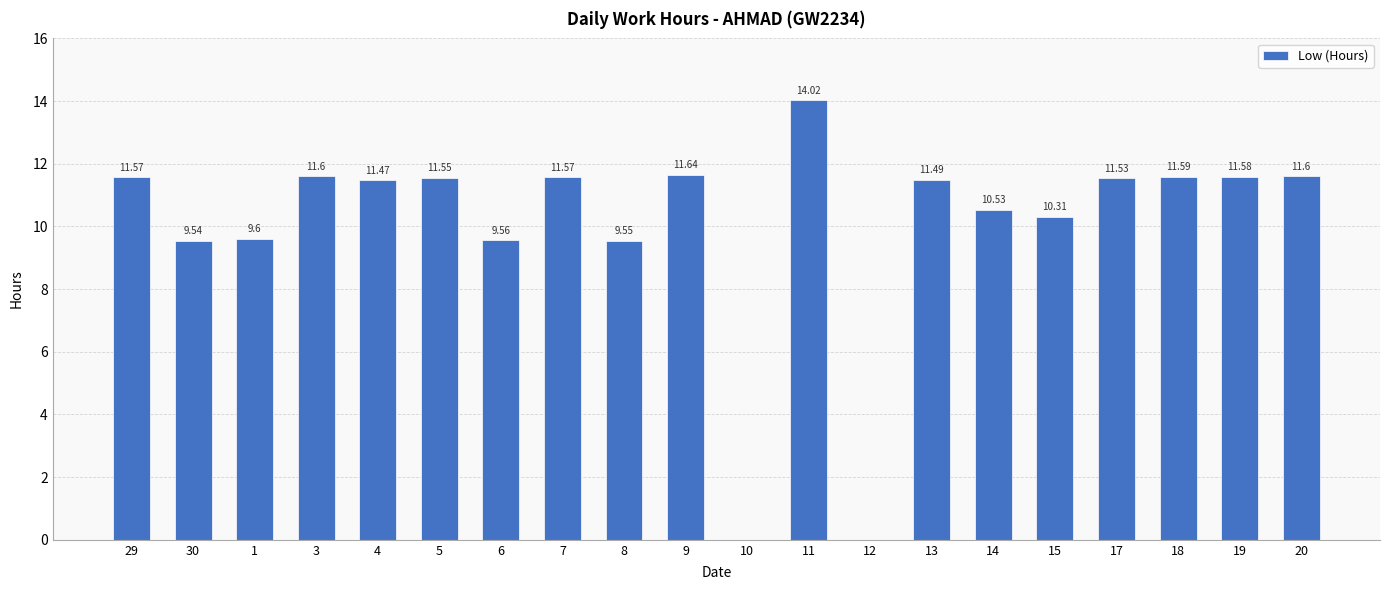

What is the difference between the values at 13 and 19?

0.1